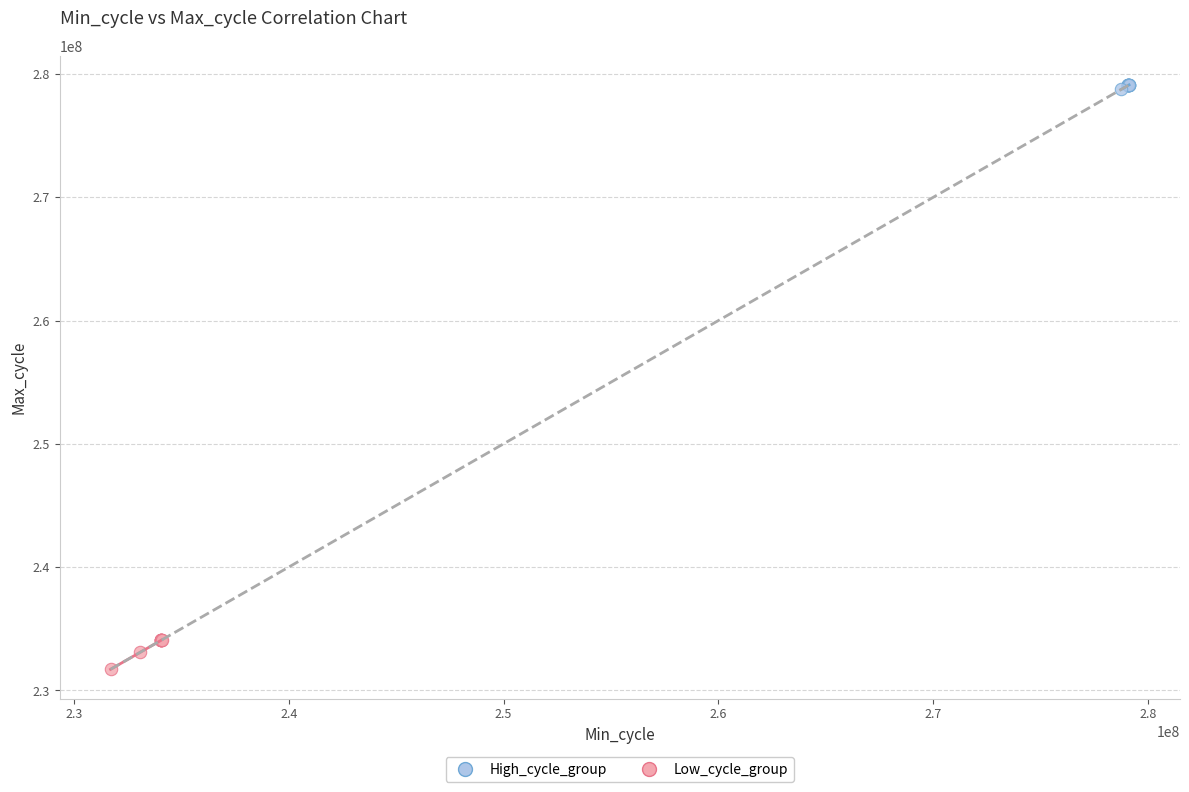

Which series reaches the minimum Y coordinate?

Low_cycle_group